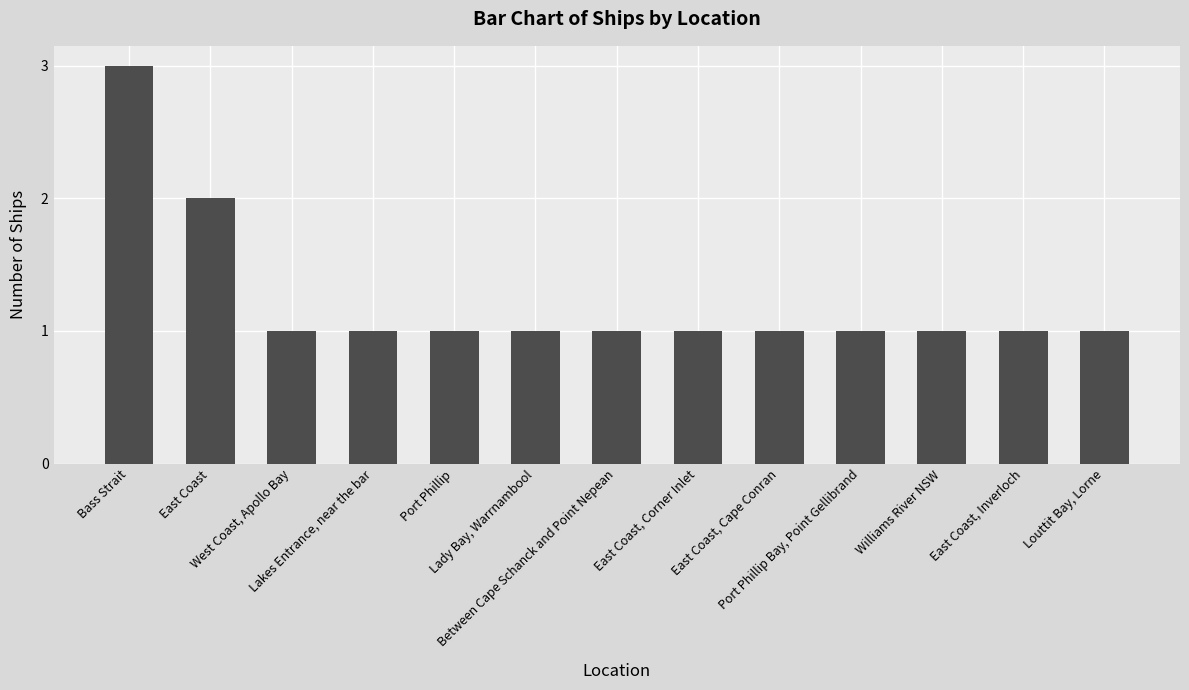

What is the difference between the maximum and minimum values?

2